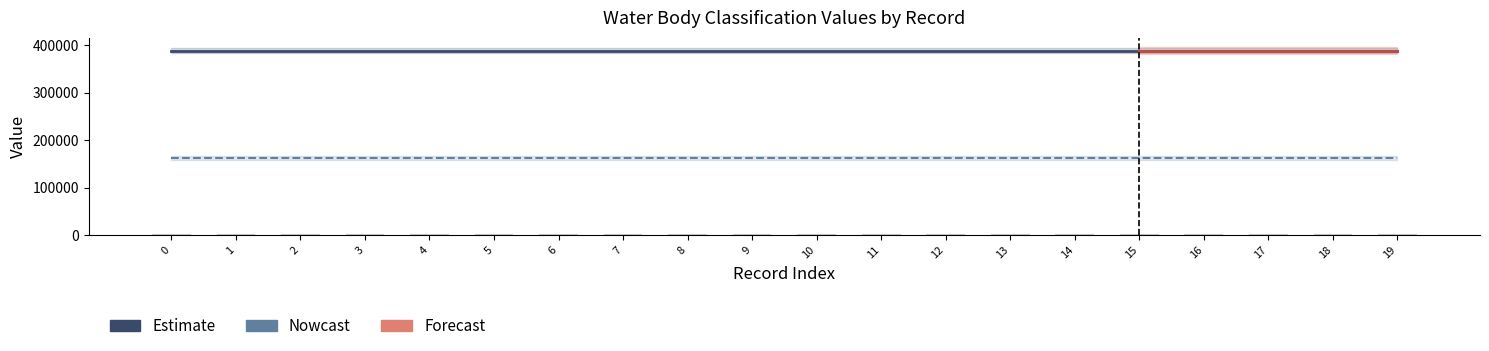

How many bars are there in total?

60